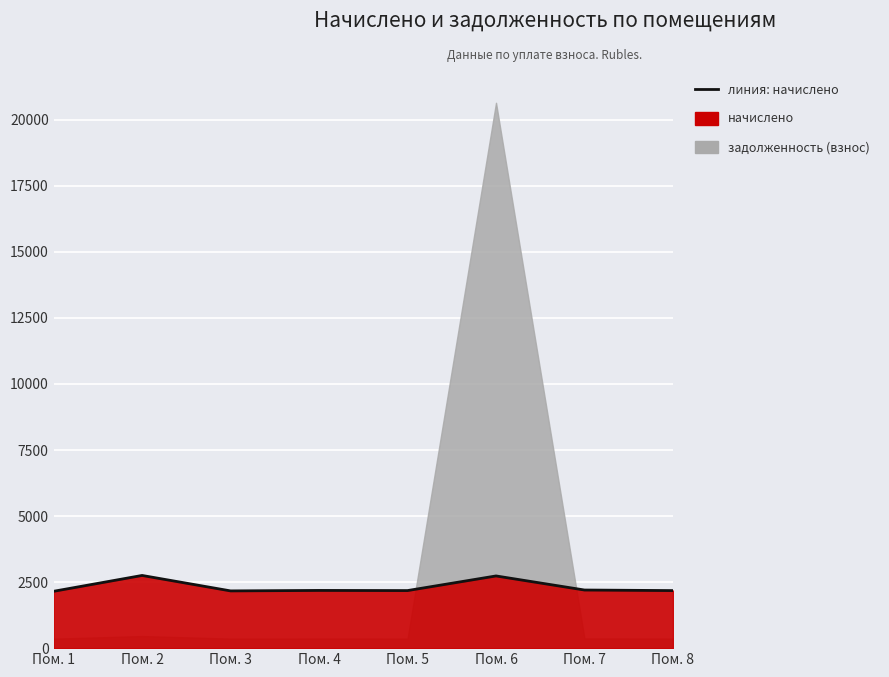

True or false: the data shows 3424.3 at Пом. 3.

False